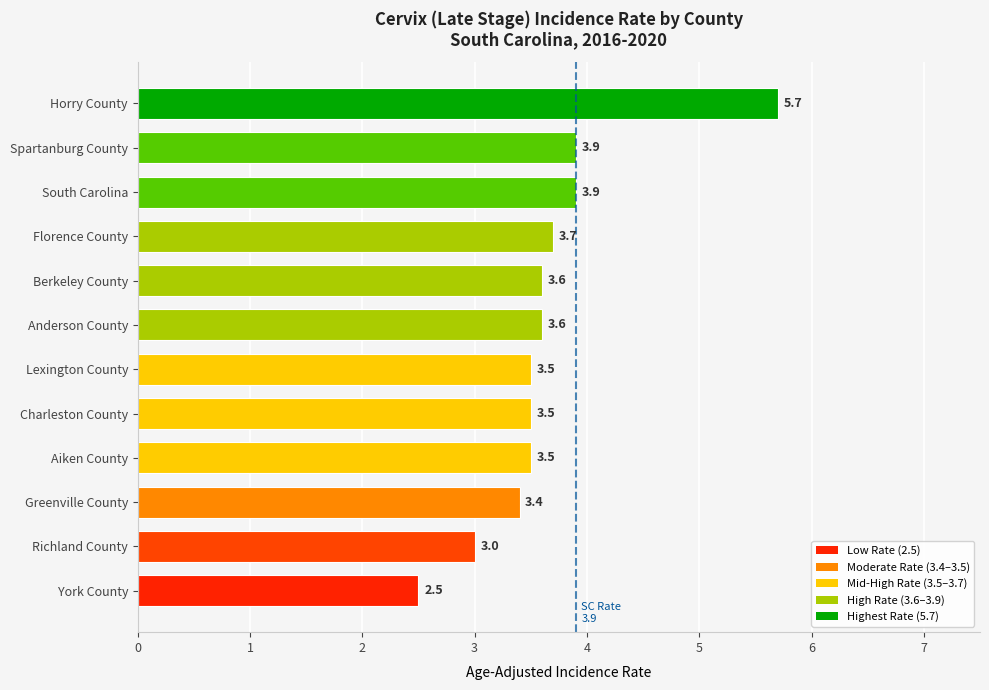

Is it true that the value at Lexington County is 3.5?

True